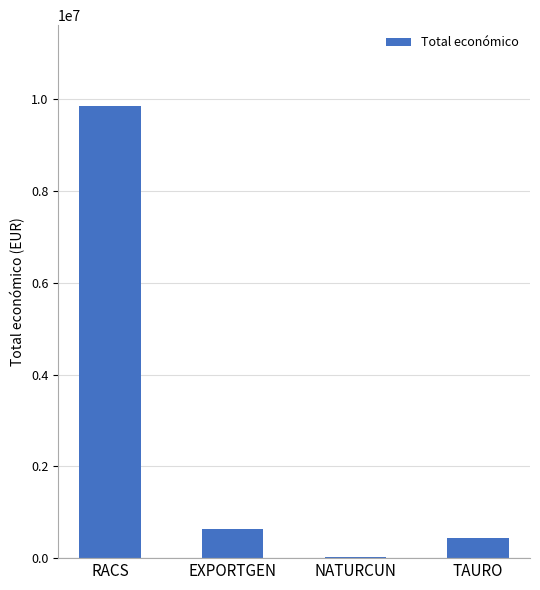

Which label corresponds to the largest value in the chart?

RACS